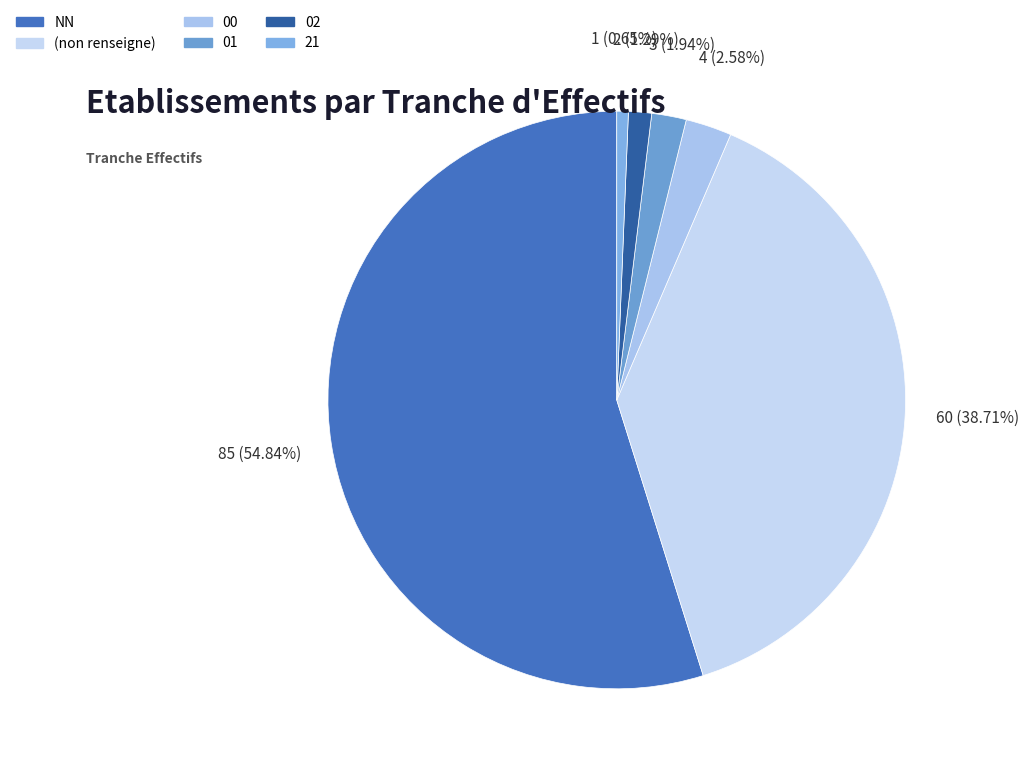

Is there a majority slice in this chart?

Yes